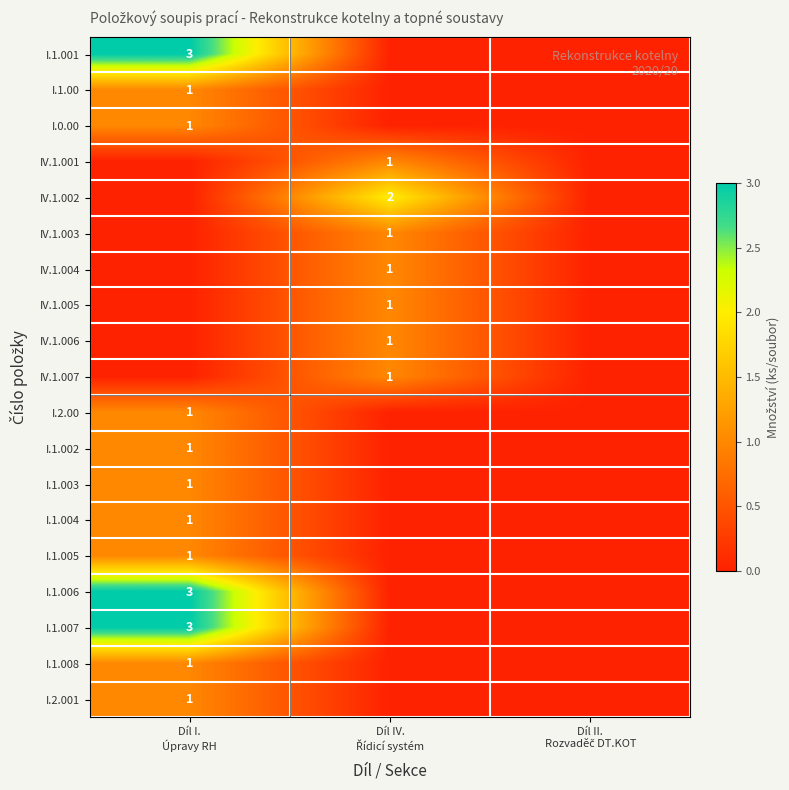

Rank the series at Díl I. Úpravy RH from lowest to highest value.

IV.1.001, IV.1.002, IV.1.003, IV.1.004, IV.1.005, IV.1.006, IV.1.007, I.1.00, I.0.00, I.2.00, I.1.002, I.1.003, I.1.004, I.1.005, I.1.008, I.2.001, I.1.001, I.1.006, I.1.007